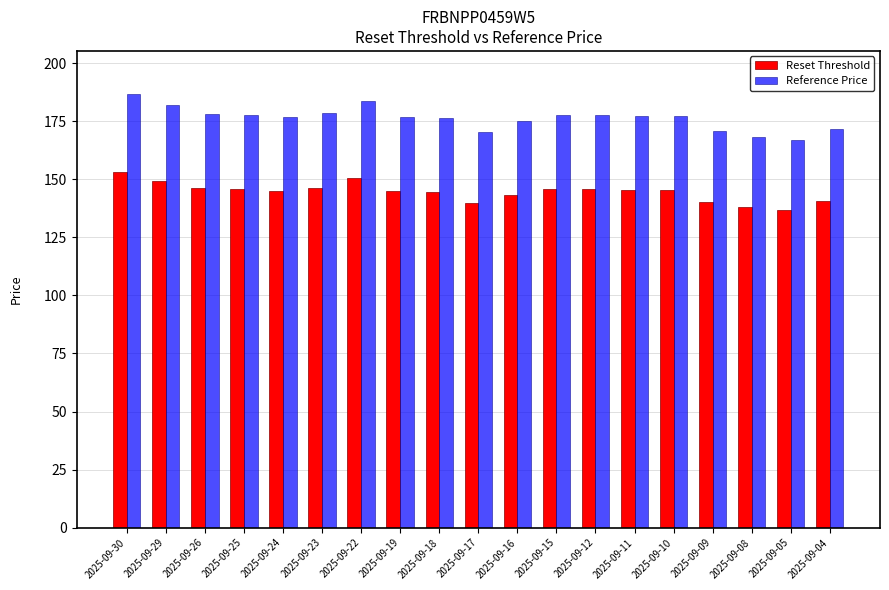

What is the difference between the Reset Threshold values at 2025-09-11 and 2025-09-30?

7.7